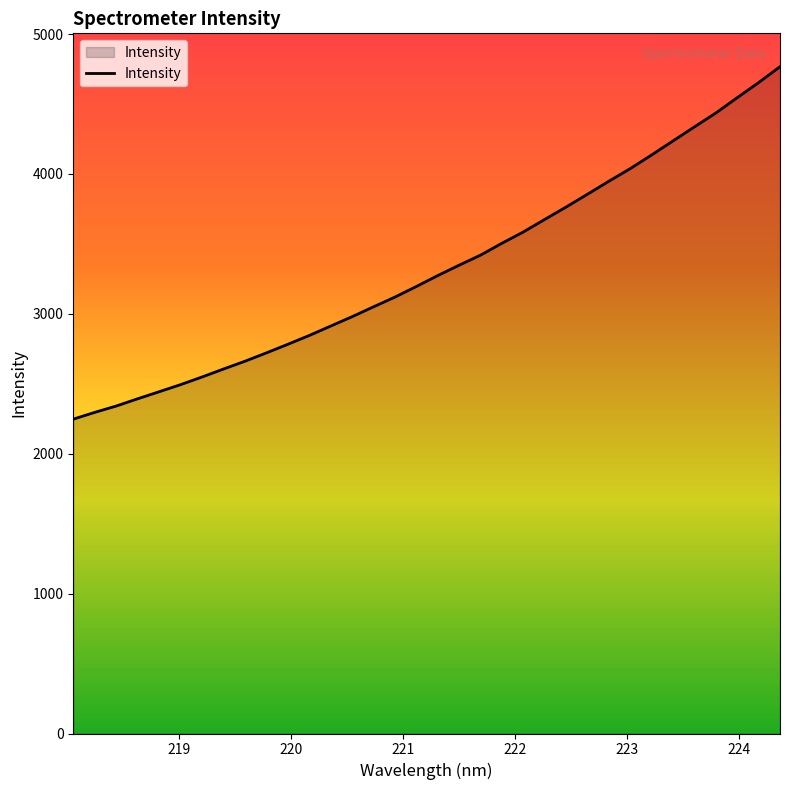

What is the maximum value shown in the chart?

4766.7